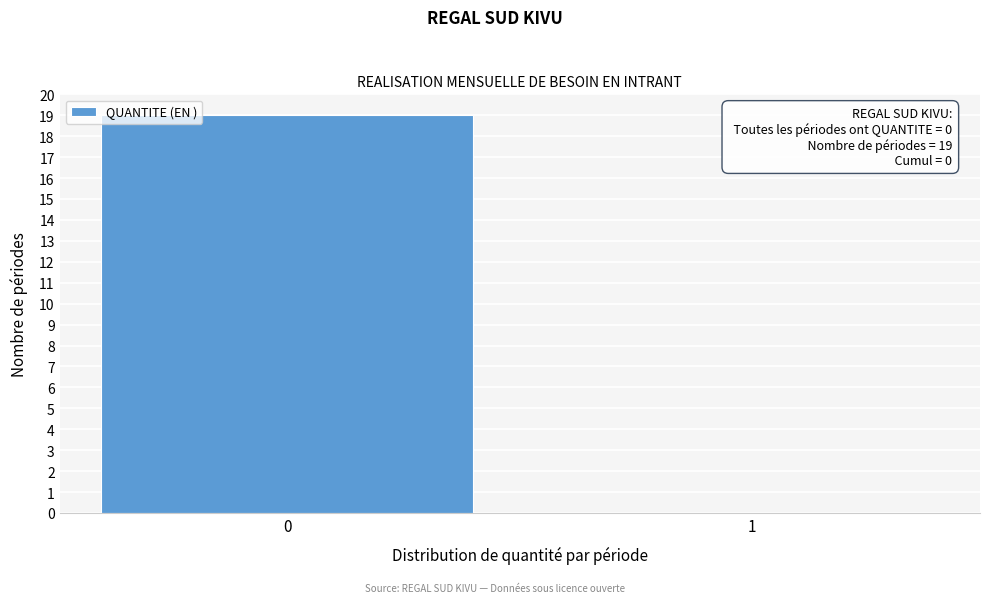

Reading right to left, what are all the values shown in this chart?

1=0	0=19